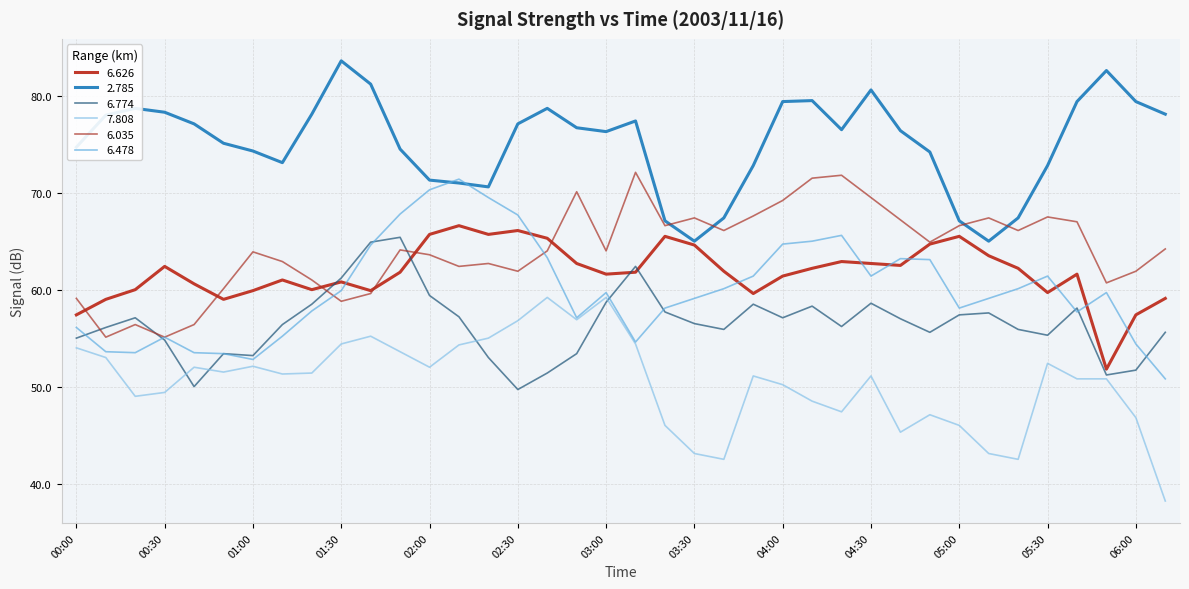

Does the chart display data point markers on the line(s)?

No